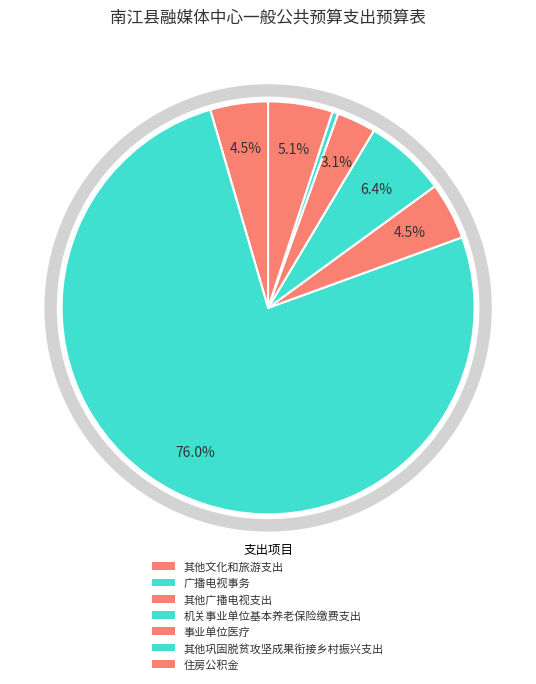

Is it true that 住房公积金 is 15% of the pie?

False